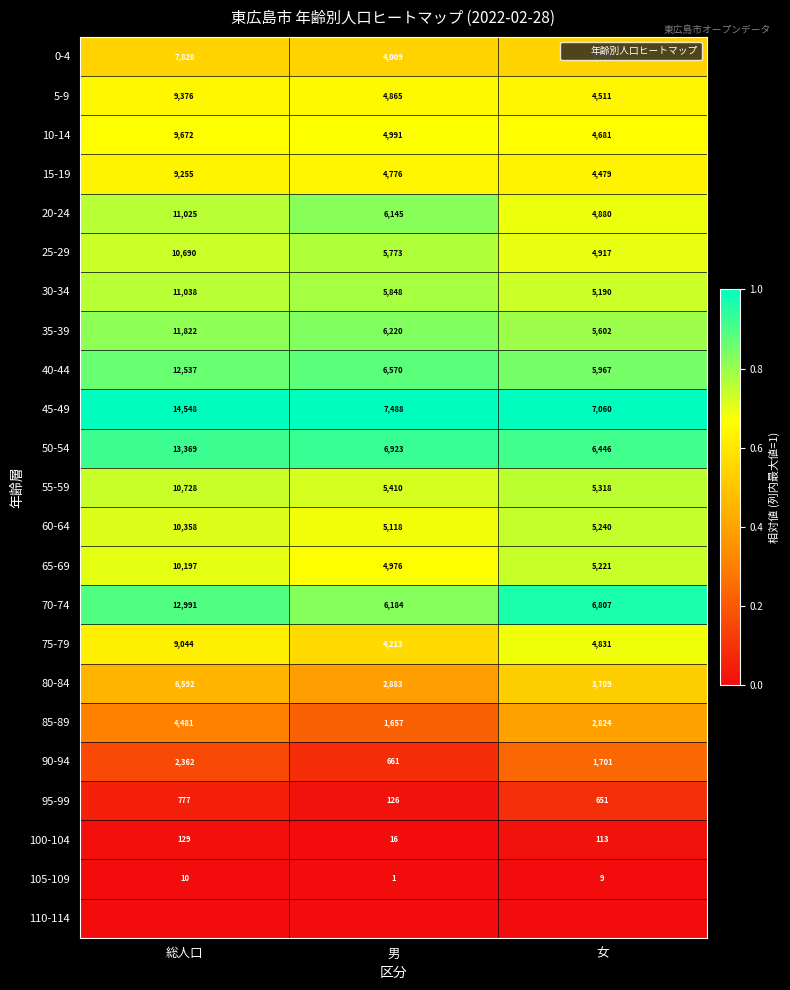

Which category has the lowest value across all series?

総人口